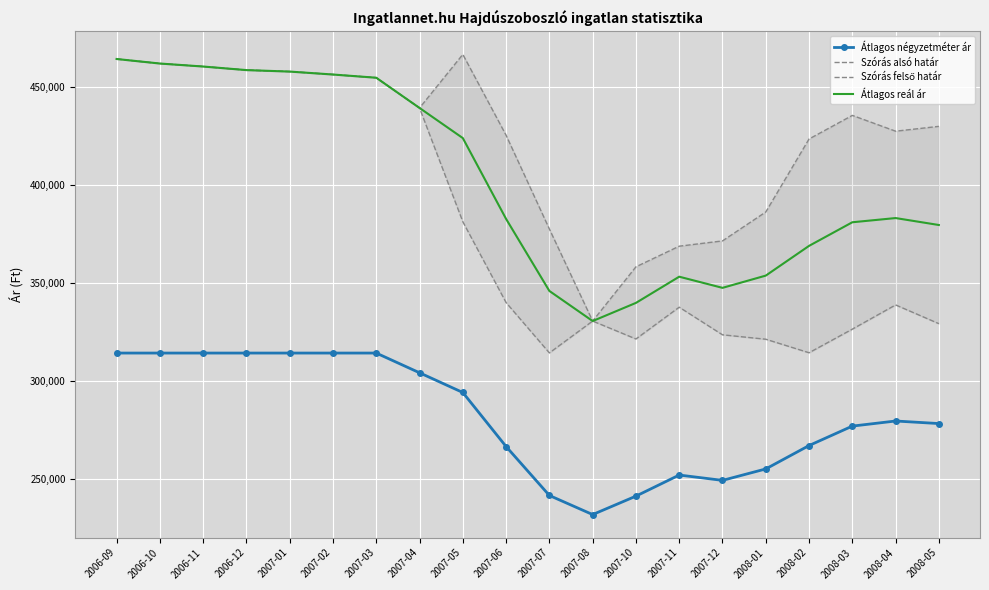

What is the sum of the Szórás alsó határ values at 2007-12 and 2006-10?

785794